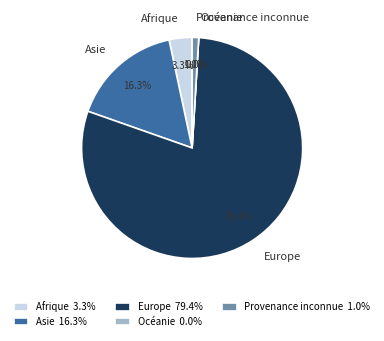

How much of the chart is everything except Afrique?

96.7%